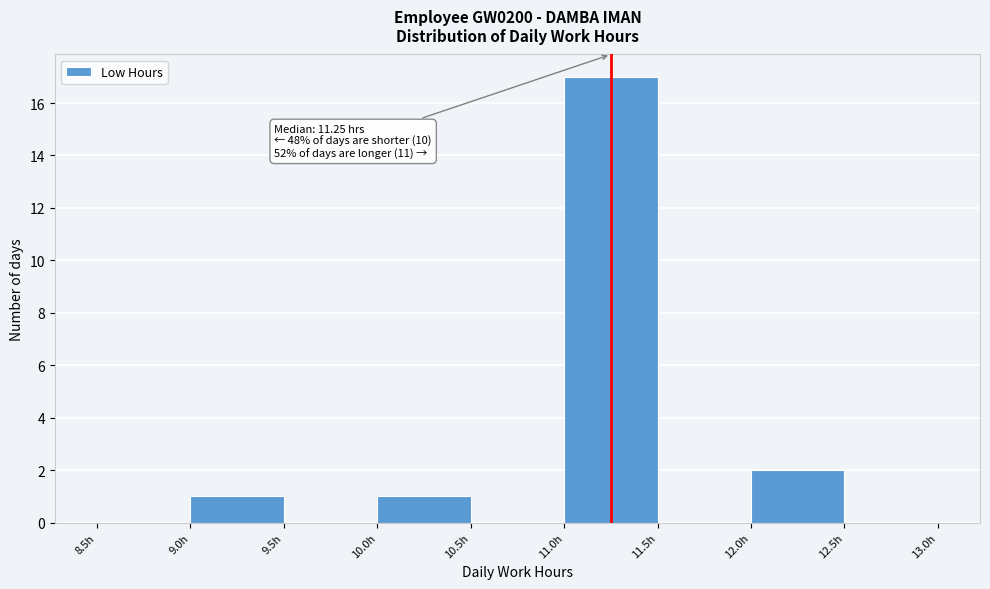

Which range on the x-axis has the tallest bar?

11.0 to 11.5